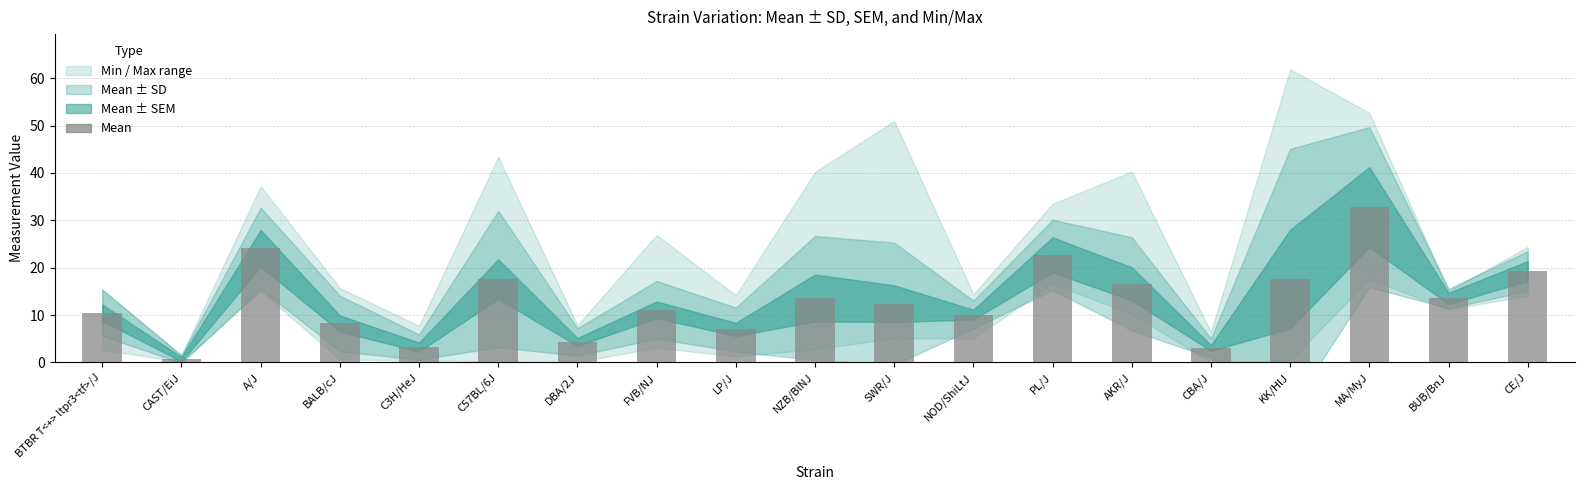

Approximately how many times larger is the value at LP/J compared to BUB/BnJ?

0.5